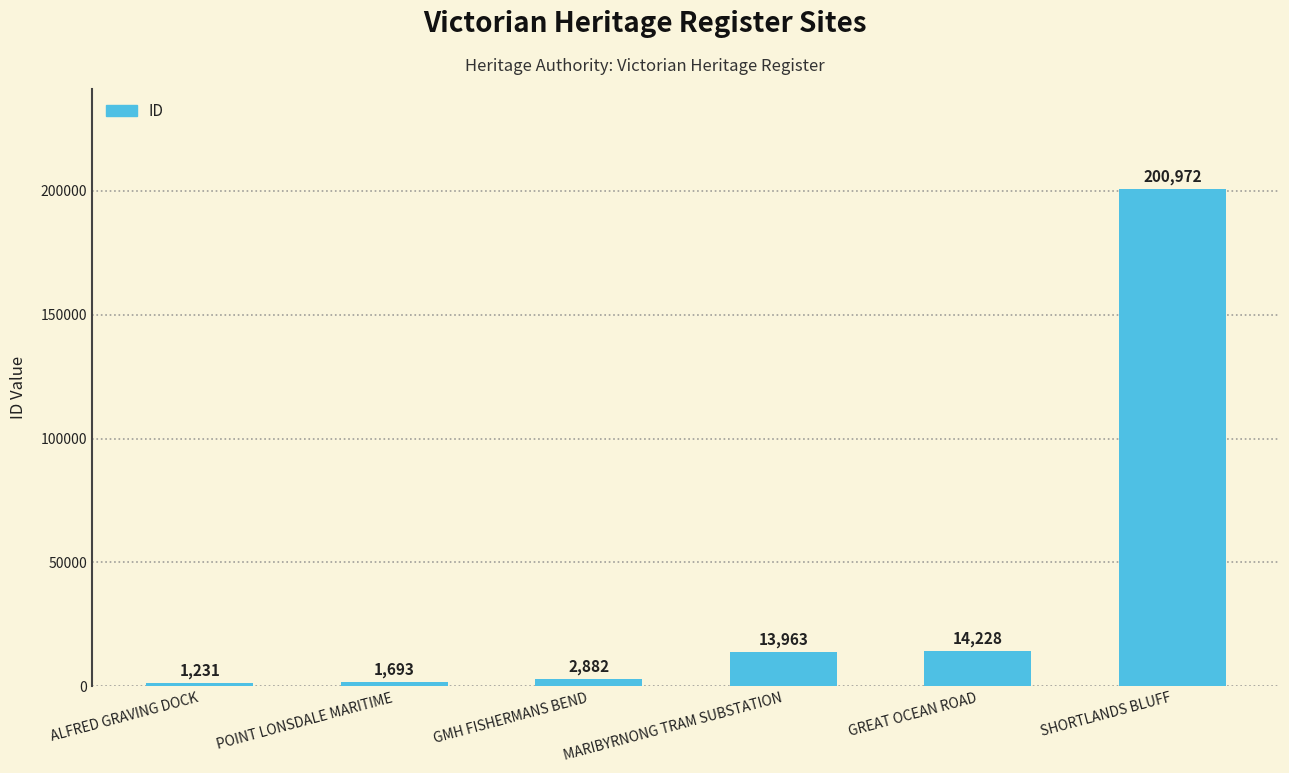

Rank the categories by value from highest to lowest.

SHORTLANDS BLUFF, GREAT OCEAN ROAD, MARIBYRNONG TRAM SUBSTATION, GMH FISHERMANS BEND, POINT LONSDALE MARITIME, ALFRED GRAVING DOCK